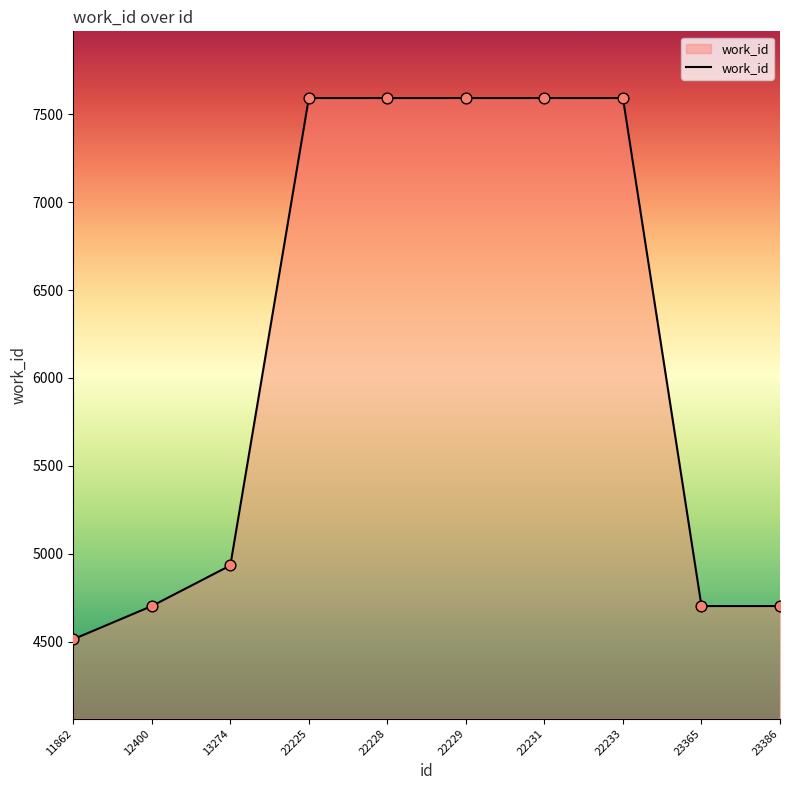

Which has a higher value, 22229 or 12400?

22229